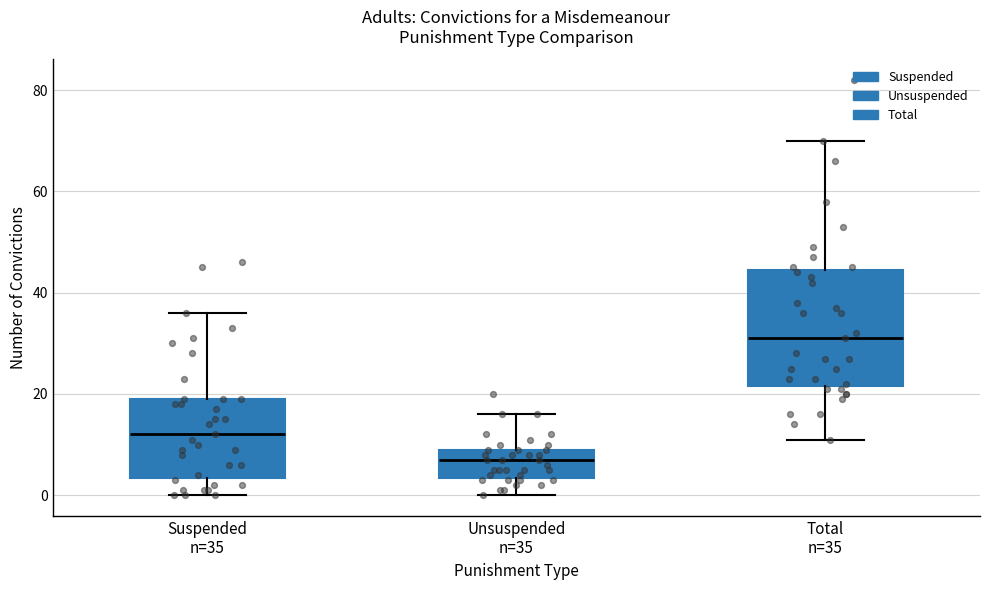

Reading left to right, read every box against the y-axis: the position of its median line, the range the box covers, and the ends of its whiskers. The values are not printed on the chart, so give them approximately, as read against the axis.

Suspended n=35: median 12, box 4 to 20, whiskers 0 to 36
Unsuspended n=35: median 8, box 4 to 10, whiskers 0 to 16
Total n=35: median 32, box 22 to 44, whiskers 12 to 70